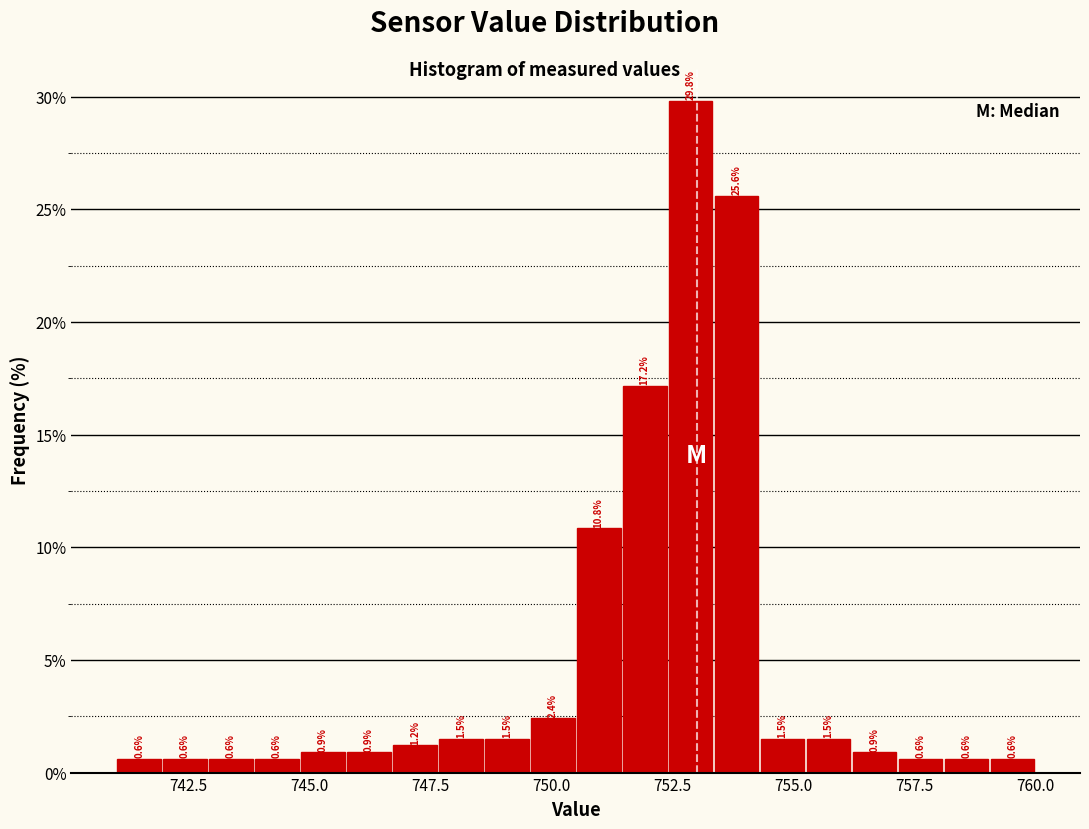

Around what value on the x-axis is the tallest bar? Give the approximate position of its centre, as read against the axis.

753.0